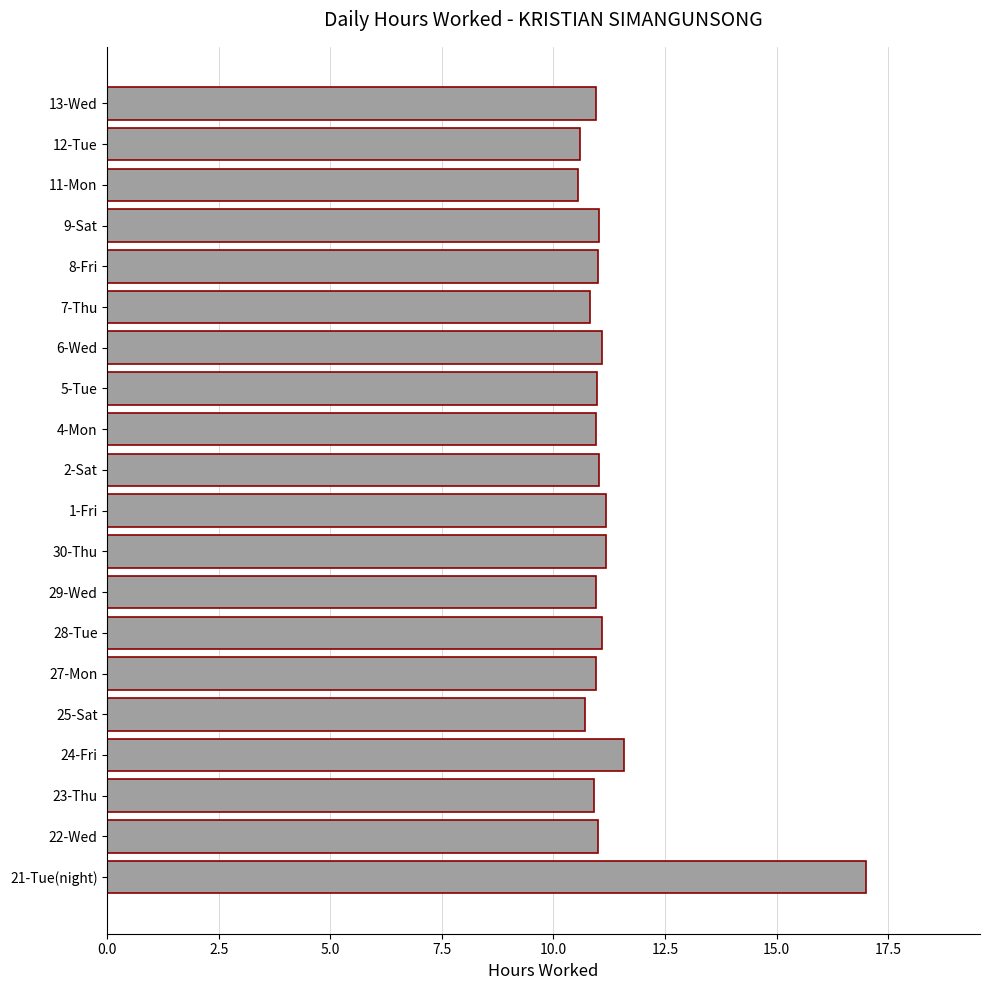

At which category does the chart reach its peak across all series?

21-Tue(night)